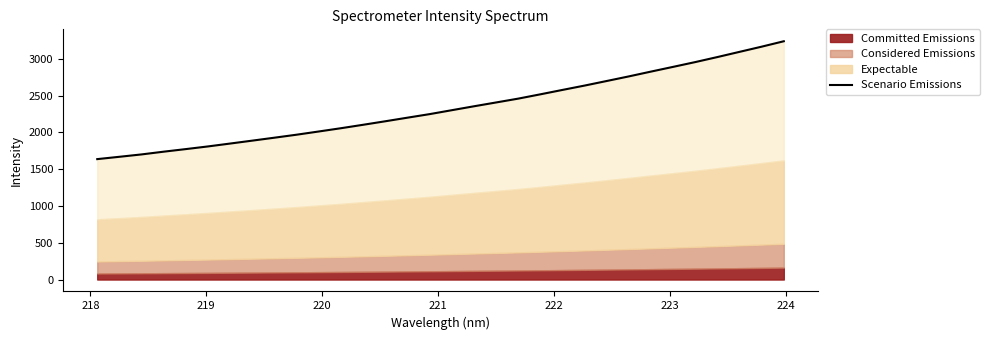

How many lines are shown in the chart?

1